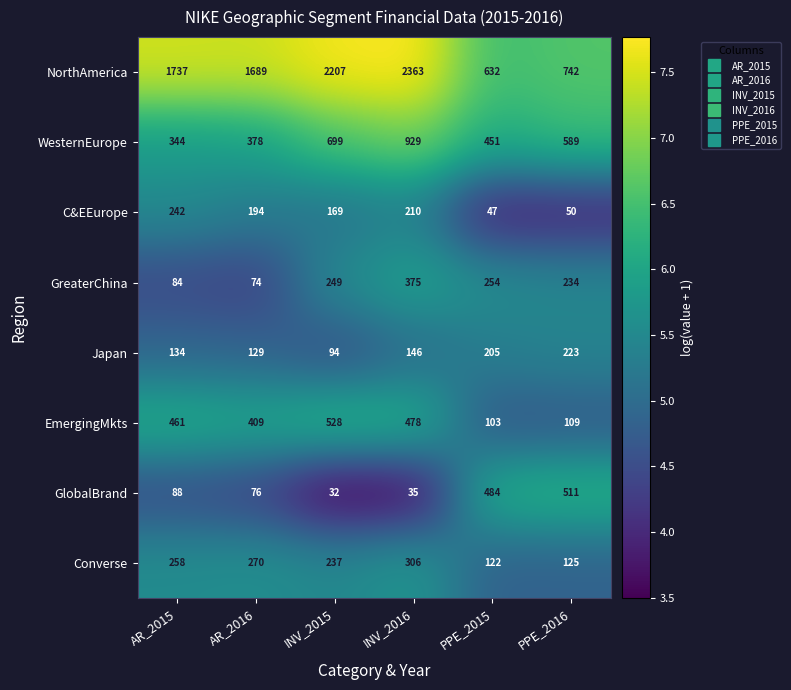

Is it true that Japan equals 123 at PPE_2016?

False